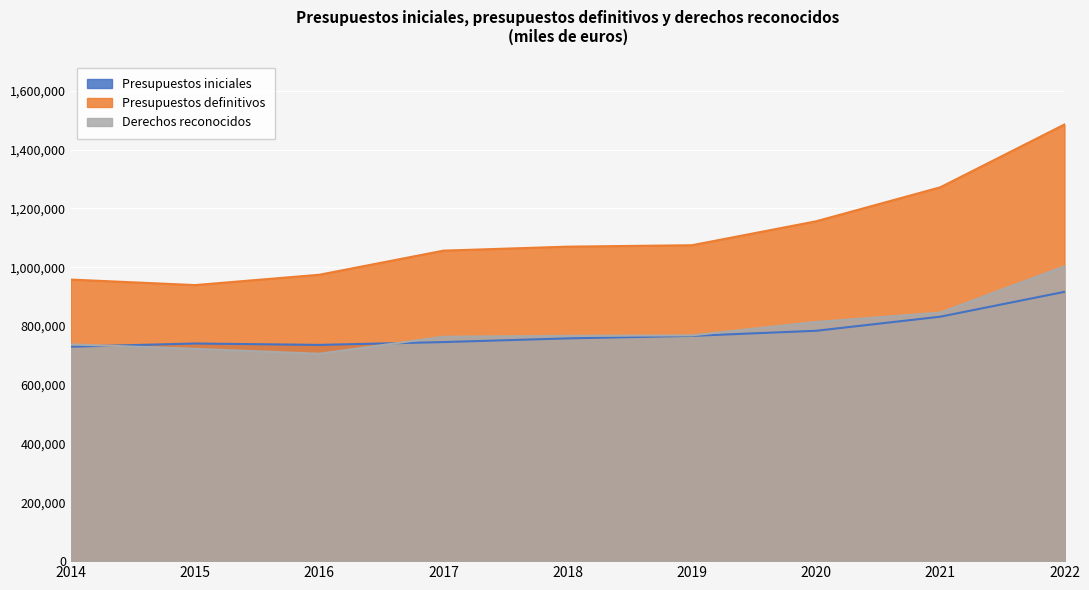

What is the minimum value for Presupuestos definitivos?

939368.2